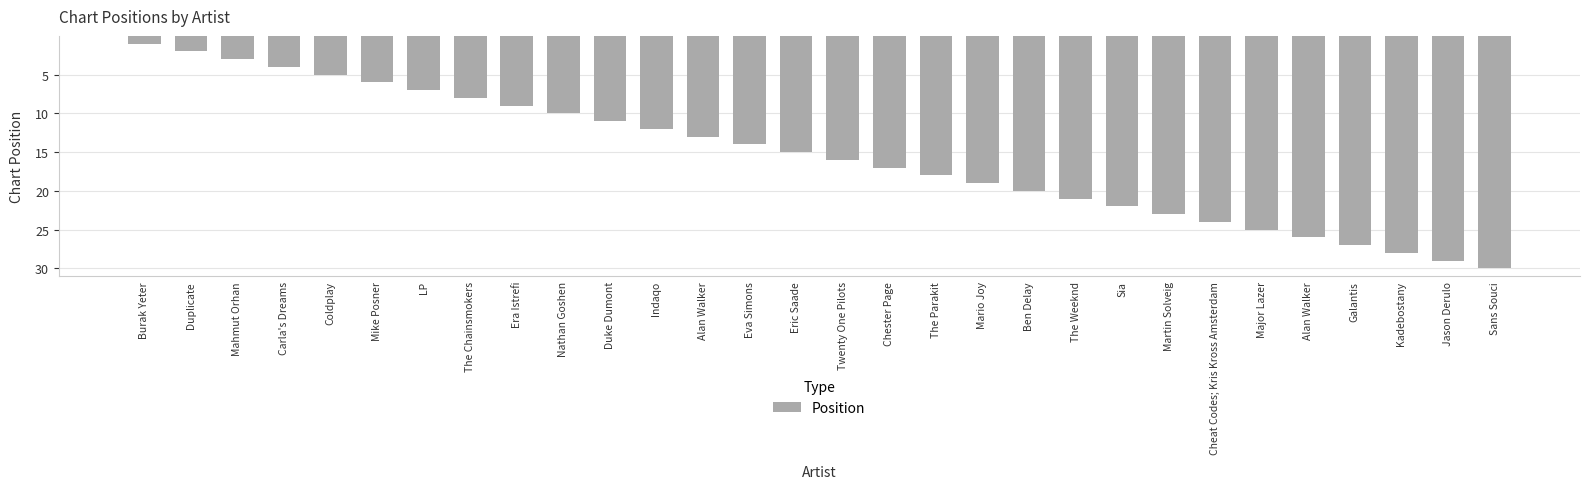

Count the number of categories in the chart.

30